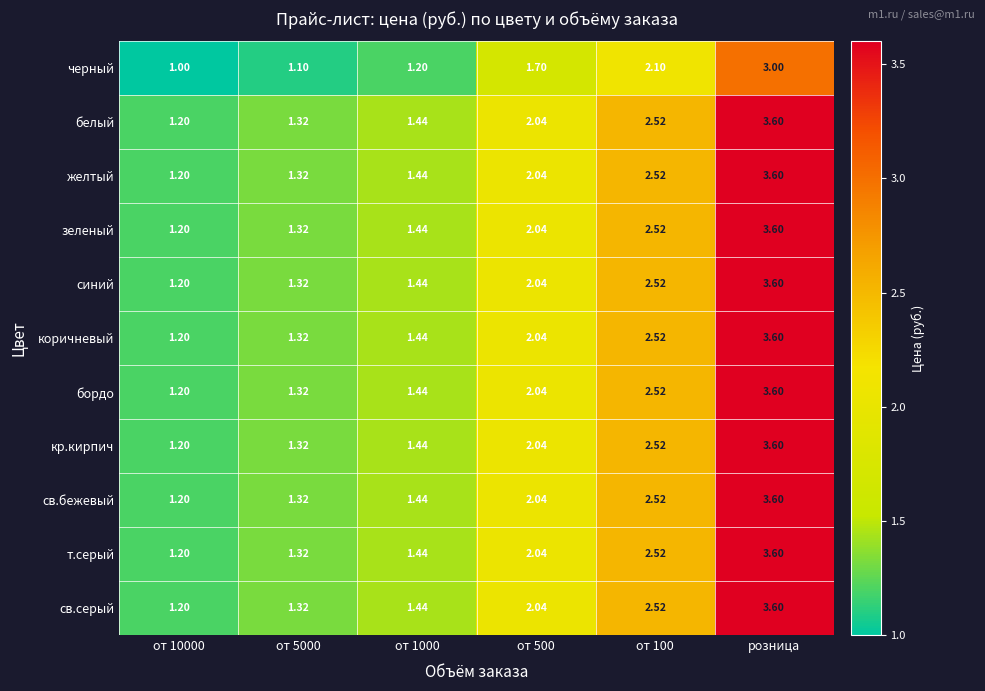

Is the value of т.серый at от 100 greater than the value of желтый at от 10000?

Yes